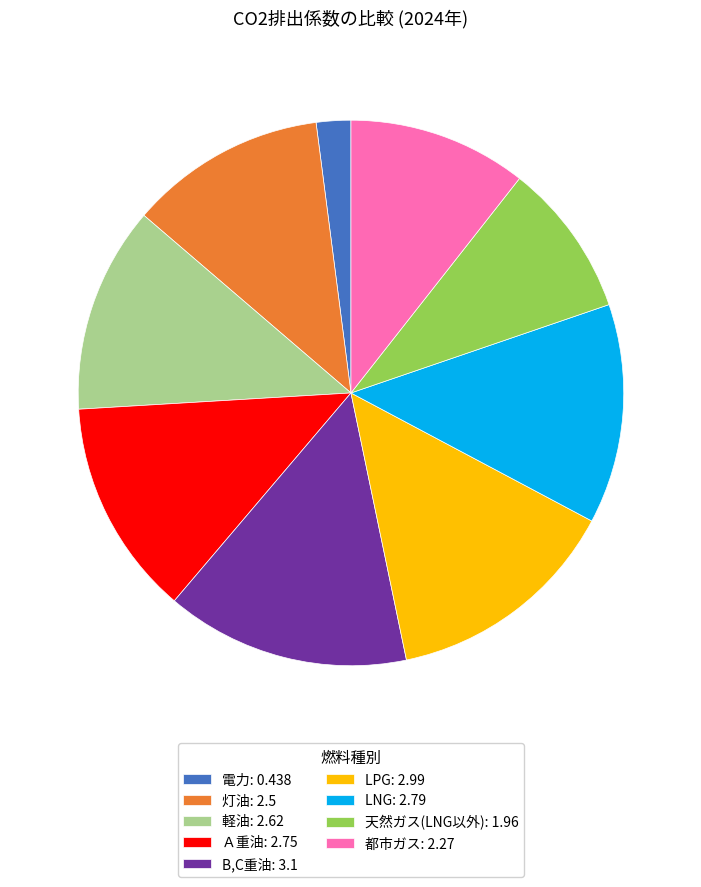

Do LPG: 2.99 and 都市ガス: 2.27 together represent more than half of the pie?

No